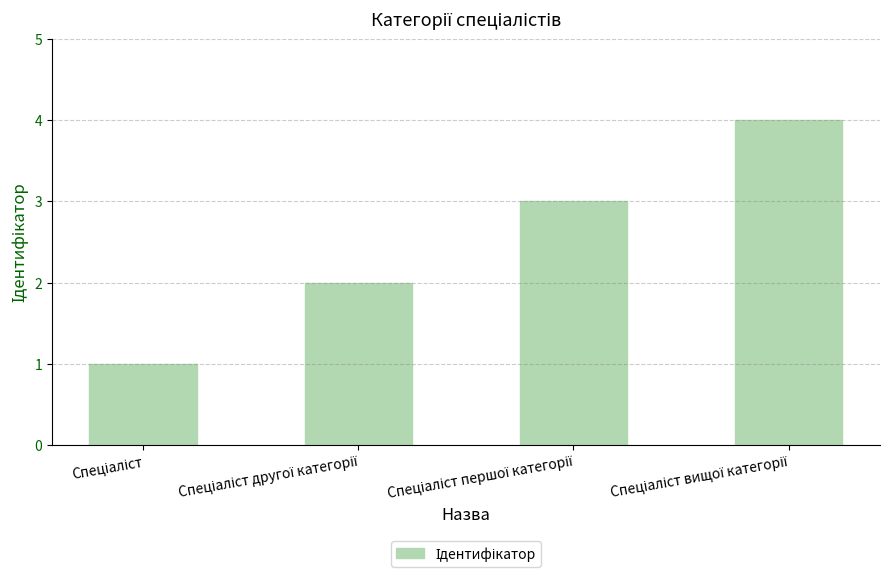

Are the bars grouped side by side (vs. stacked)?

No